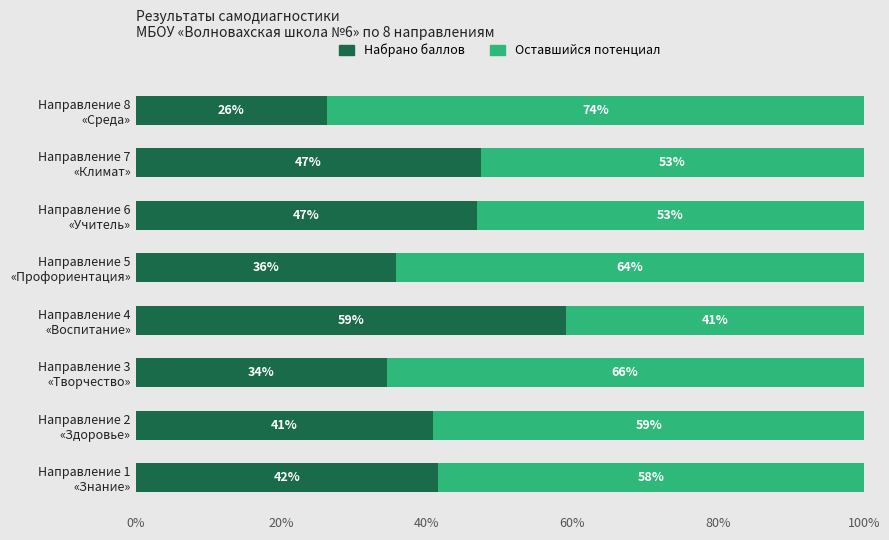

How many categories are shown in the chart?

8